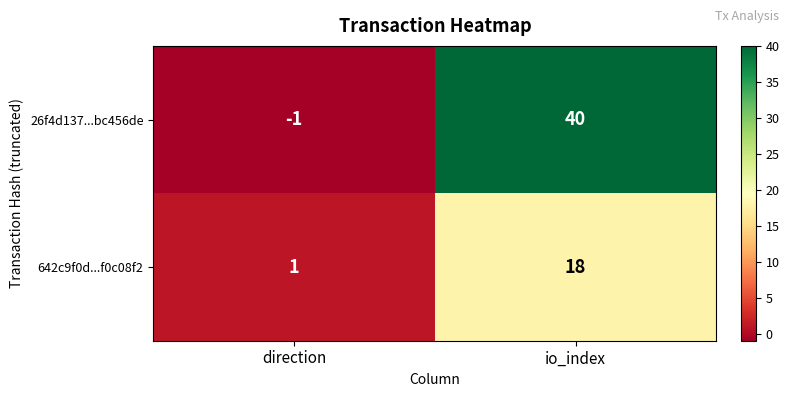

Which series has the largest range (max minus min)?

26f4d137...bc456de